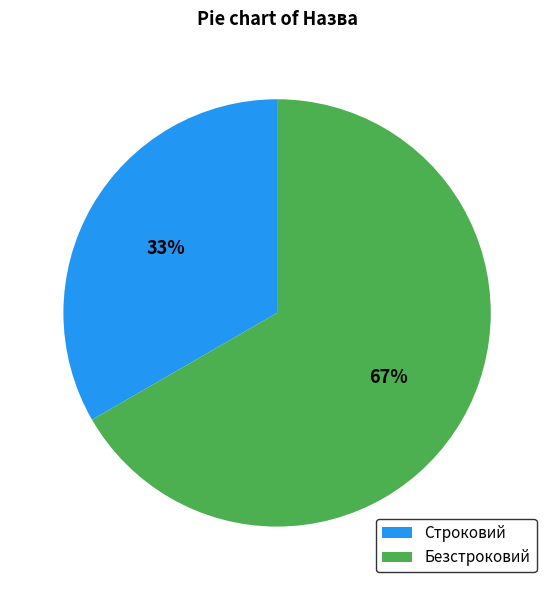

True or false: Безстроковий accounts for 67% of the total.

True